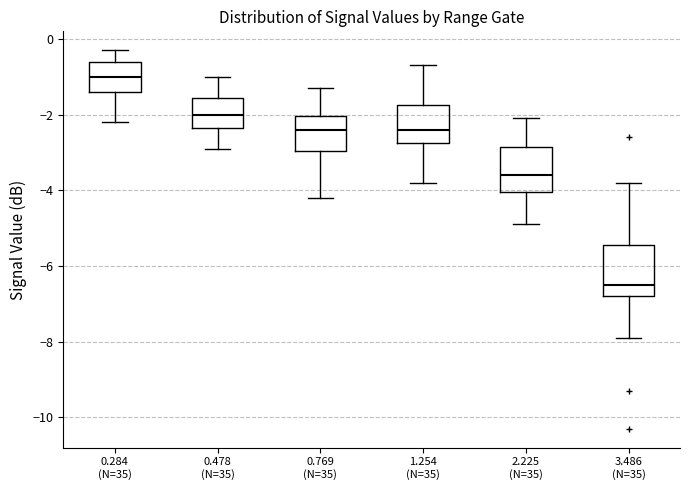

Which box's median line is the highest?

0.284 (N=35)